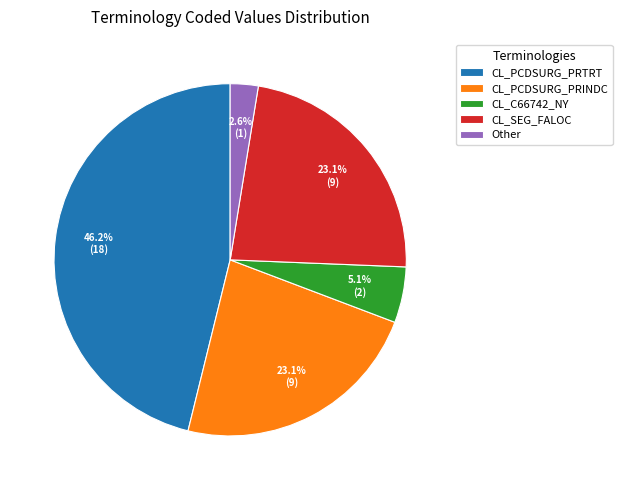

What percentage is the CL_PCDSURG_PRTRT slice, to the nearest percent?

46%